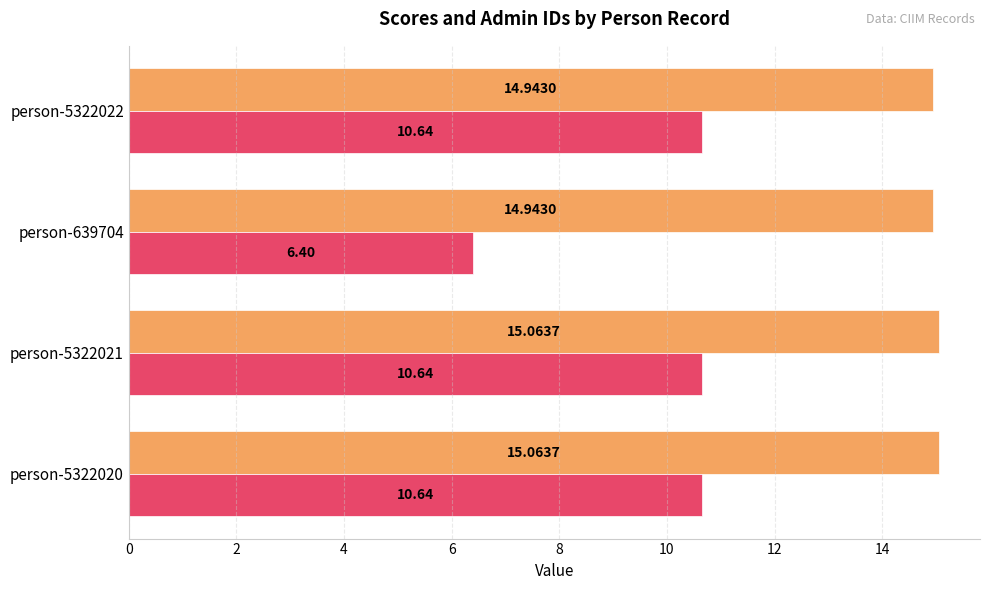

Which label corresponds to the smallest value in the chart?

person-639704